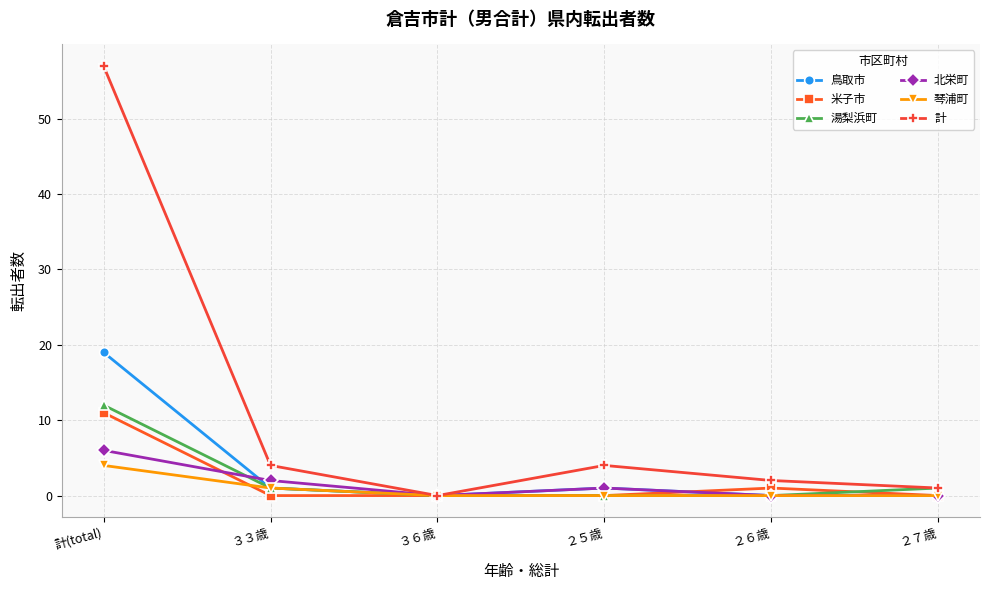

Is it true that 米子市 equals 0 at ３３歳?

True